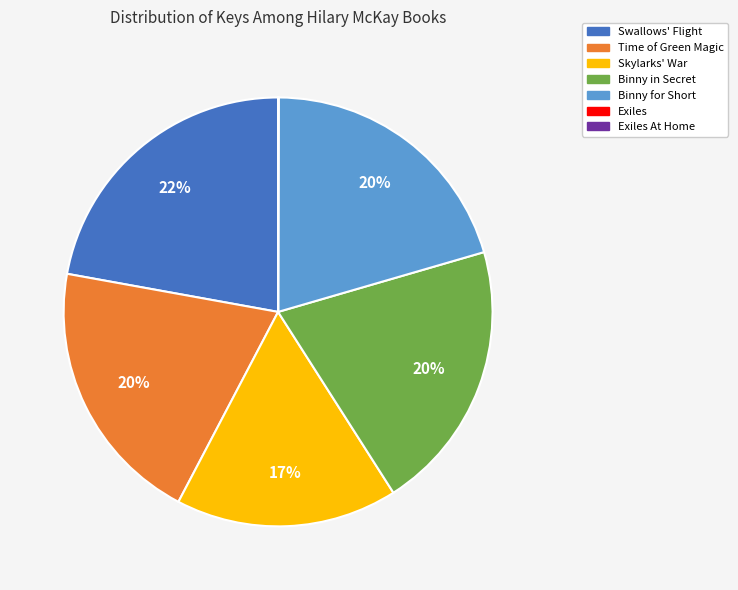

Does any single category account for the majority?

No